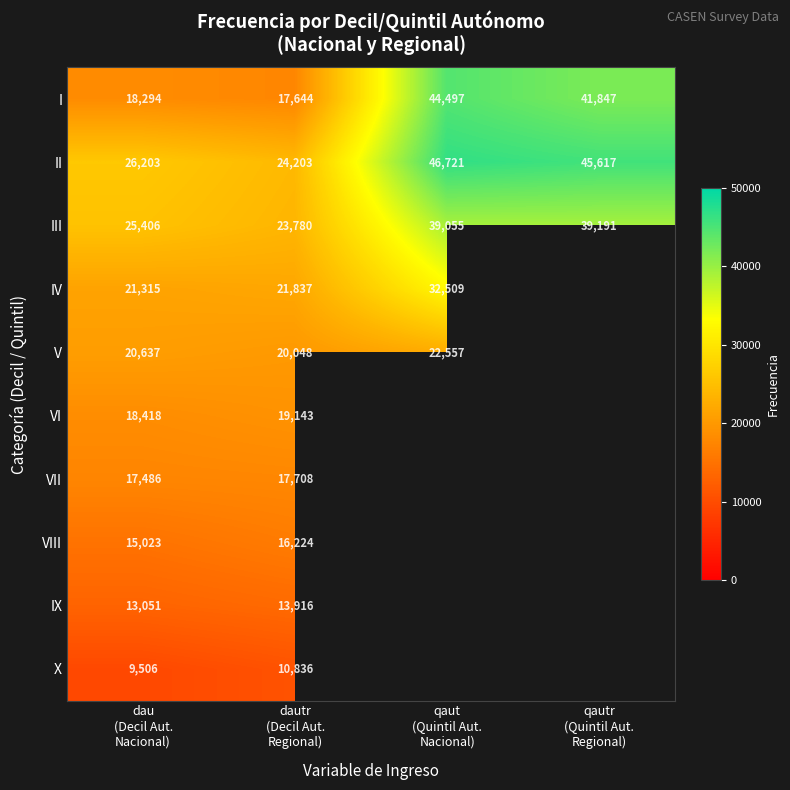

What is the sum of all I values?

122282